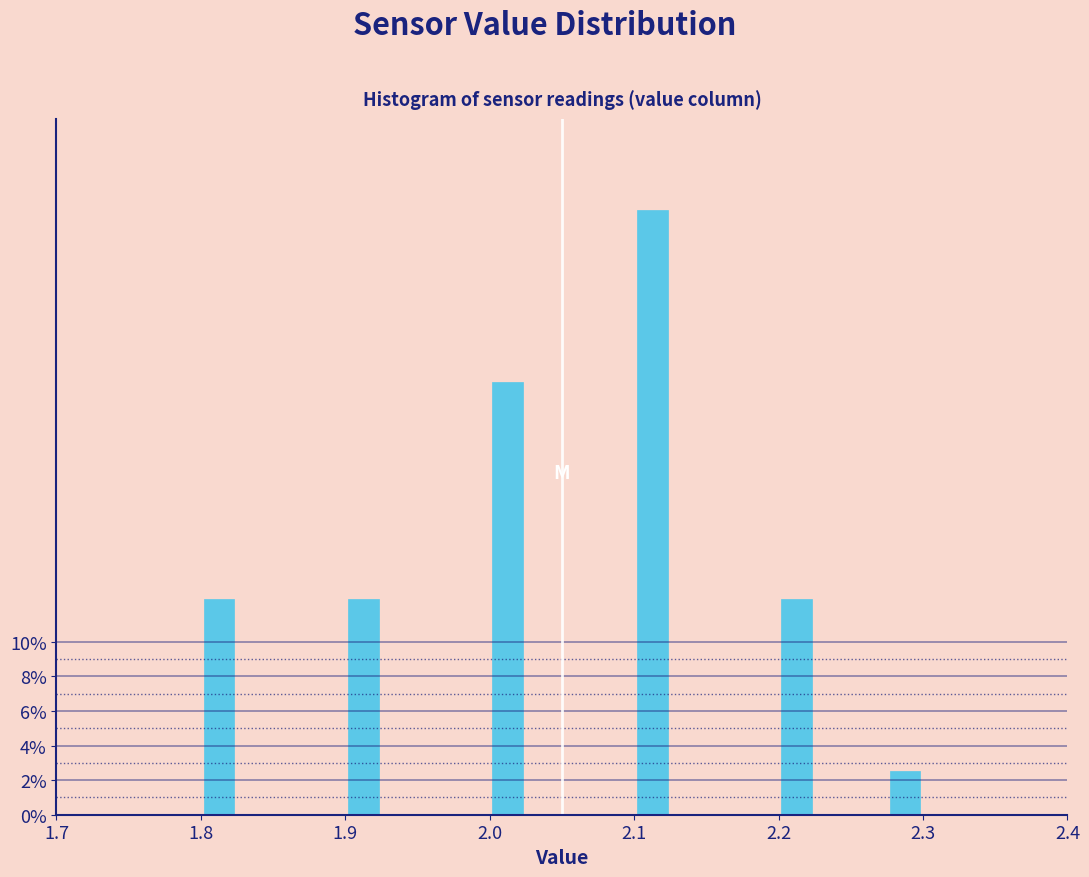

Read against the x-axis, roughly where is the centre of the tallest bar?

2.11